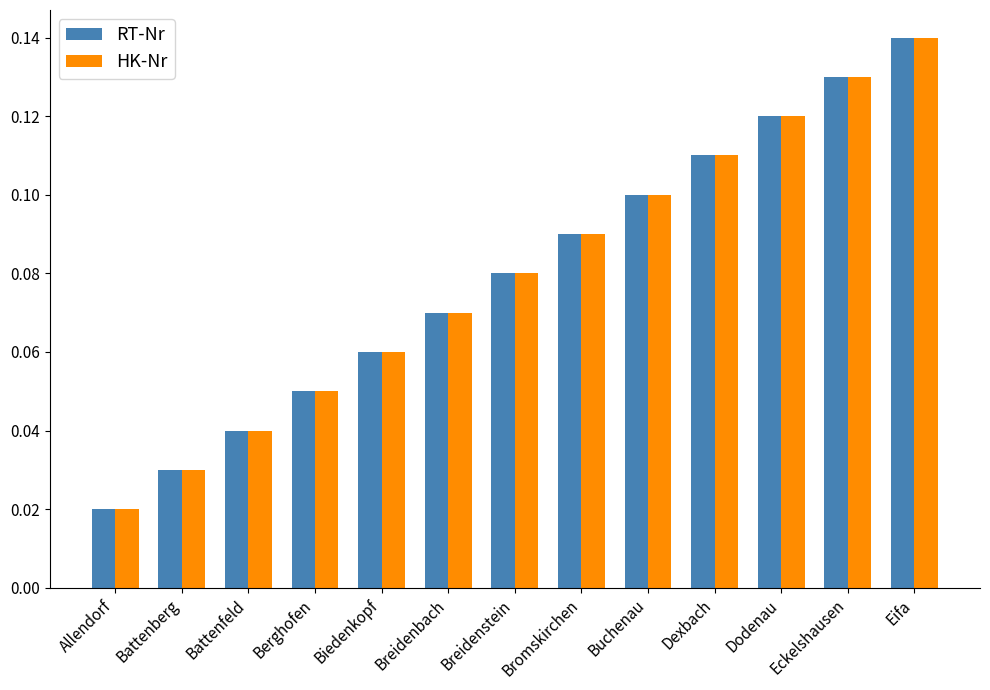

Which category has the lowest value across all series?

Allendorf